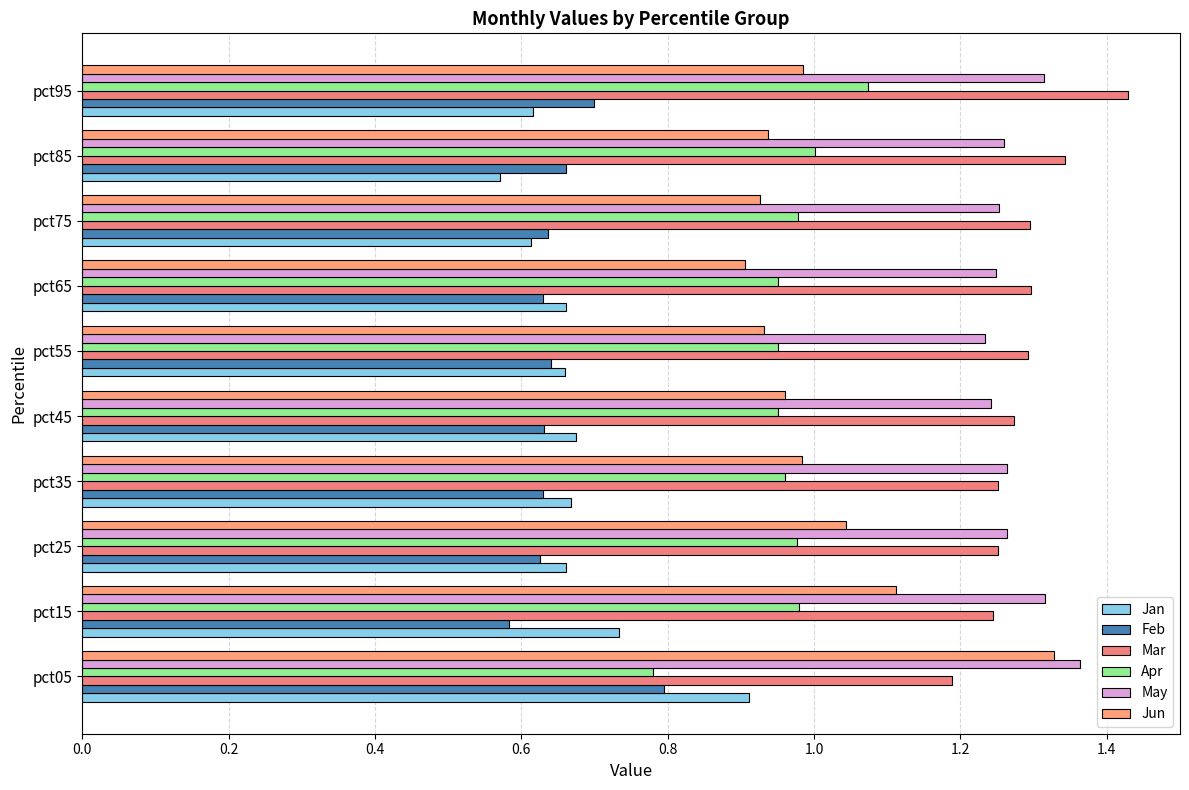

Which series has the largest total across all categories?

Mar